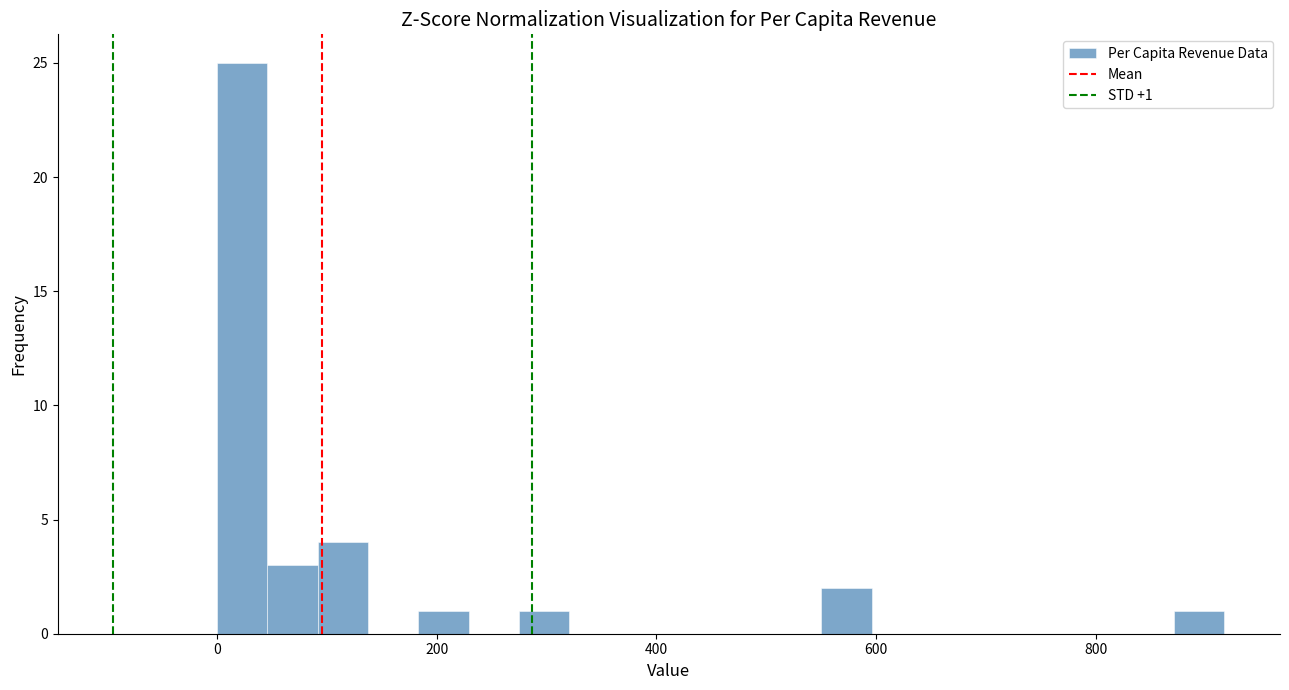

Around what value on the x-axis is the tallest bar? Give the approximate position of its centre, as read against the axis.

20